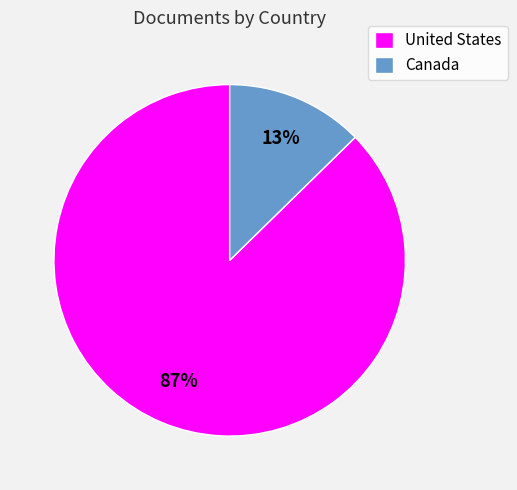

To the nearest percent, what portion does United States represent?

87%